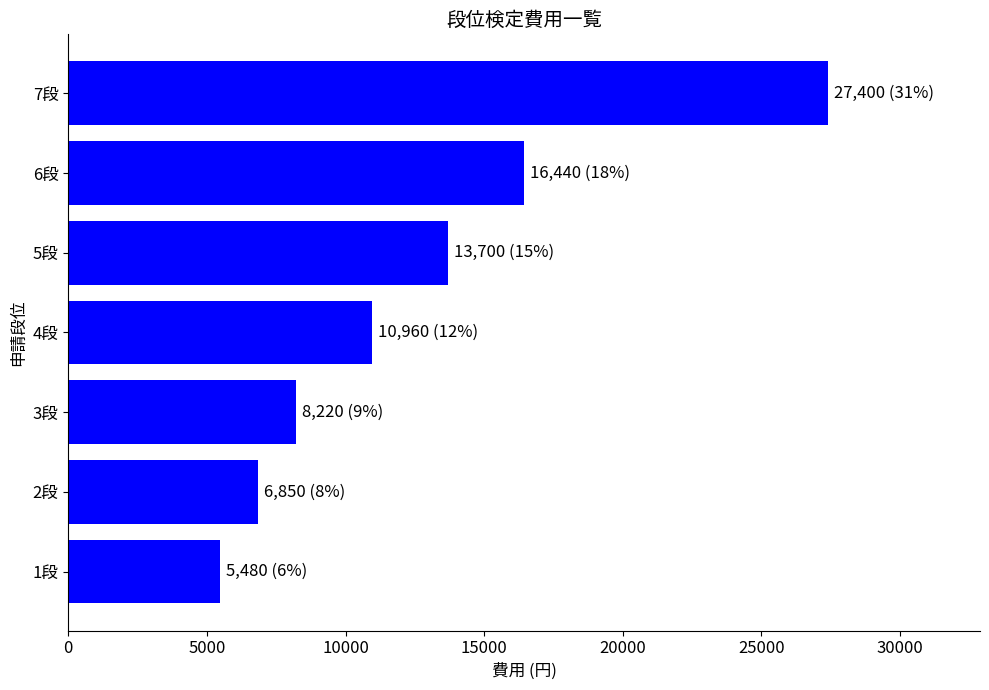

List the labels in order of value, smallest first.

1段, 2段, 3段, 4段, 5段, 6段, 7段